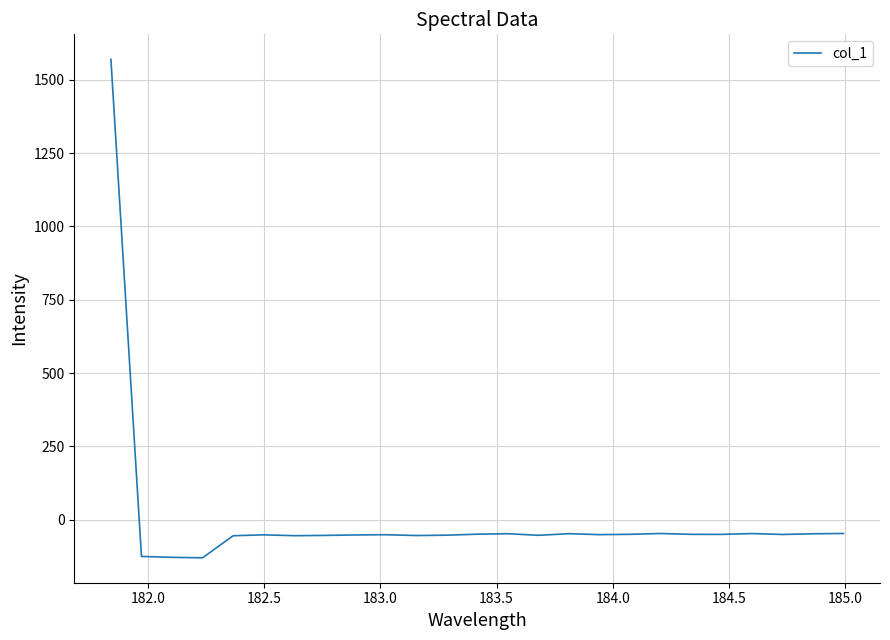

What is the difference between the maximum and minimum values?

1699.3